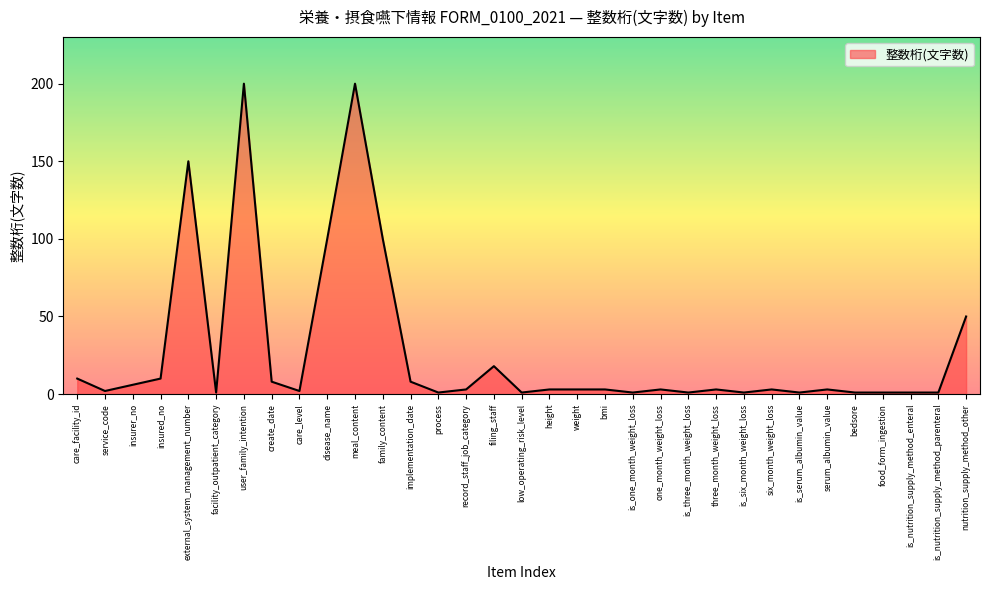

Reading left to right, what are all the values shown in this chart?

care_facility_id=10	service_code=2	insurer_no=6	insured_no=10	external_system_management_number=150	facility_outpatient_category=1	user_family_intention=200	create_date=8	care_level=2	disease_name=100	meal_content=200	family_content=100	implementation_date=8	process=1	record_staff_job_category=3	filing_staff=18	low_operating_risk_level=1	height=3	weight=3	bmi=3	is_one_month_weight_loss=1	one_month_weight_loss=3	is_three_month_weight_loss=1	three_month_weight_loss=3	is_six_month_weight_loss=1	six_month_weight_loss=3	is_serum_albumin_value=1	serum_albumin_value=3	bedsore=1	food_form_ingestion=1	is_nutrition_supply_method_enteral=1	is_nutrition_supply_method_parenteral=1	nutrition_supply_method_other=50